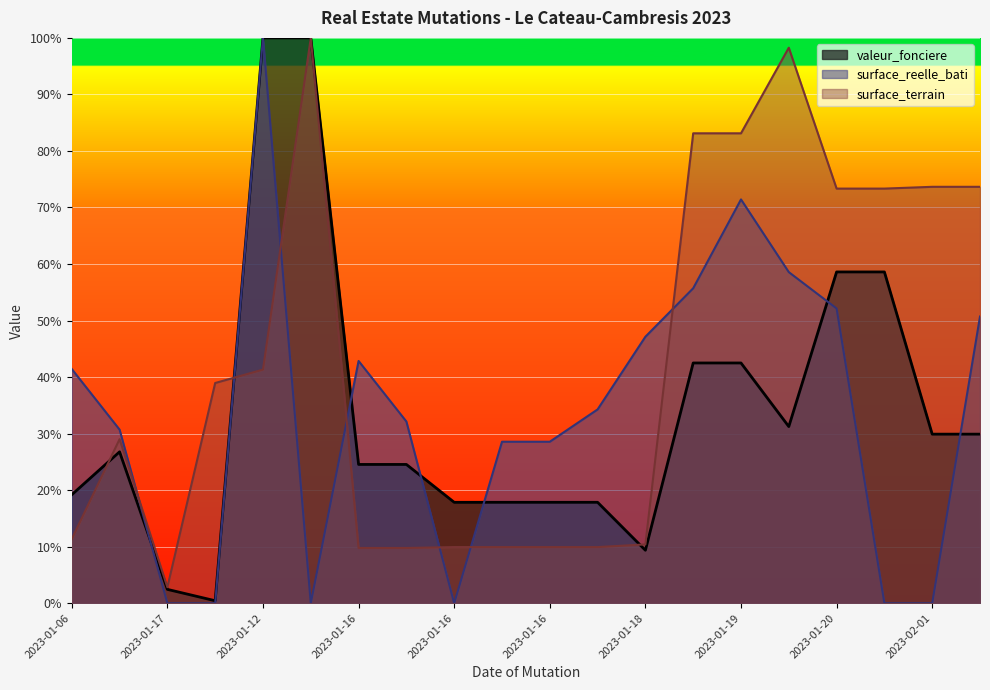

Reading right to left, transcribe all the data shown in this chart.

valeur_fonciere: 0.3	0.3	0.6	0.6	0.3	0.4	0.4	0.1	0.2	0.2	0.2	0.2	0.2	0.2	1.0	1.0	0.0	0.0	0.3	0.2
surface_reelle_bati: 0.5	0.0	0.0	0.5	0.6	0.7	0.6	0.5	0.3	0.3	0.3	0.0	0.3	0.4	0.0	1.0	0.0	0.0	0.3	0.4
surface_terrain: 0.7	0.7	0.7	0.7	1.0	0.8	0.8	0.1	0.1	0.1	0.1	0.1	0.1	0.1	1.0	0.4	0.4	0.0	0.3	0.1